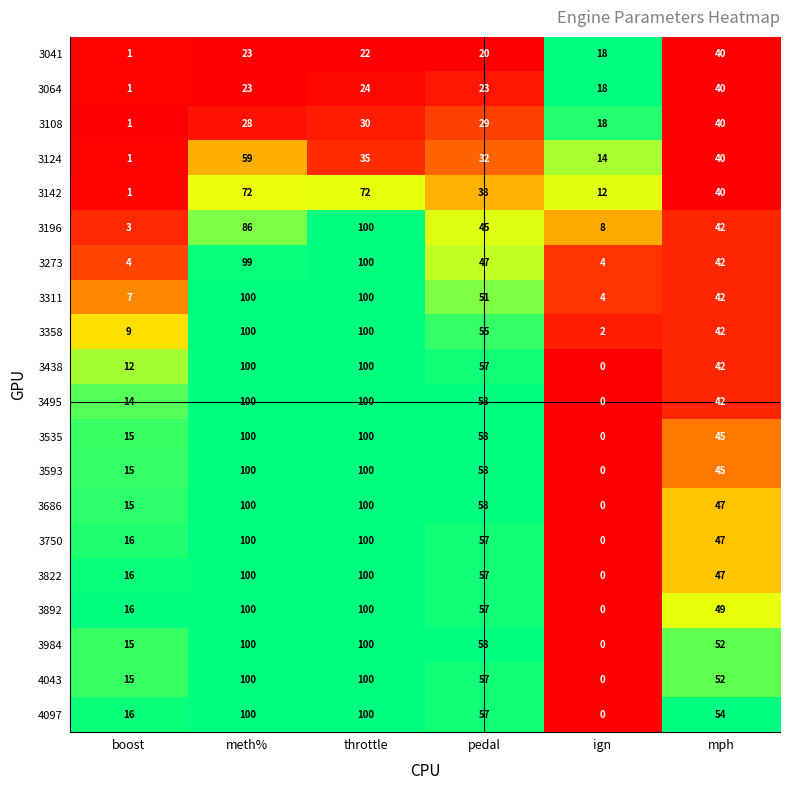

What is the difference between the 3064 values at boost and throttle?

23